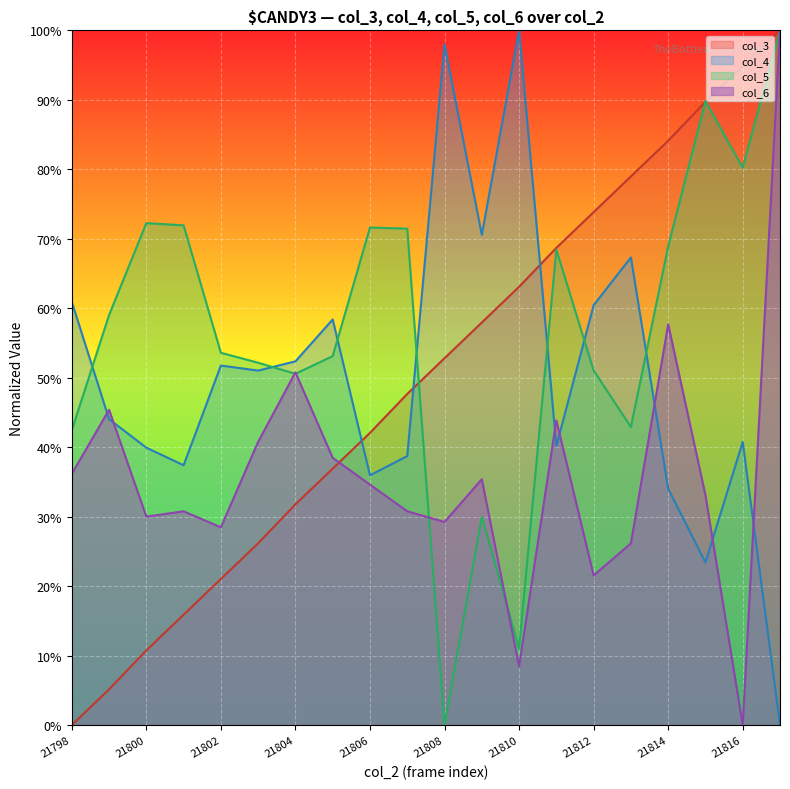

How many series are shown in this chart?

4